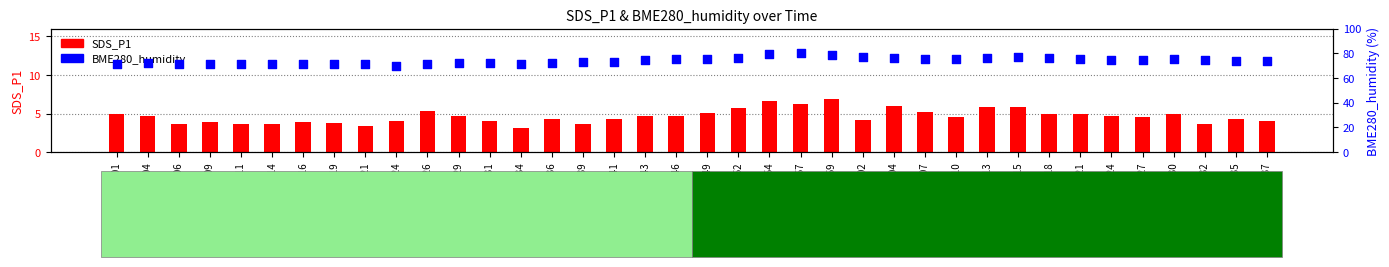

Is the value of SDS_P1 at 01:02 greater than the value of BME280_humidity at 01:04?

No